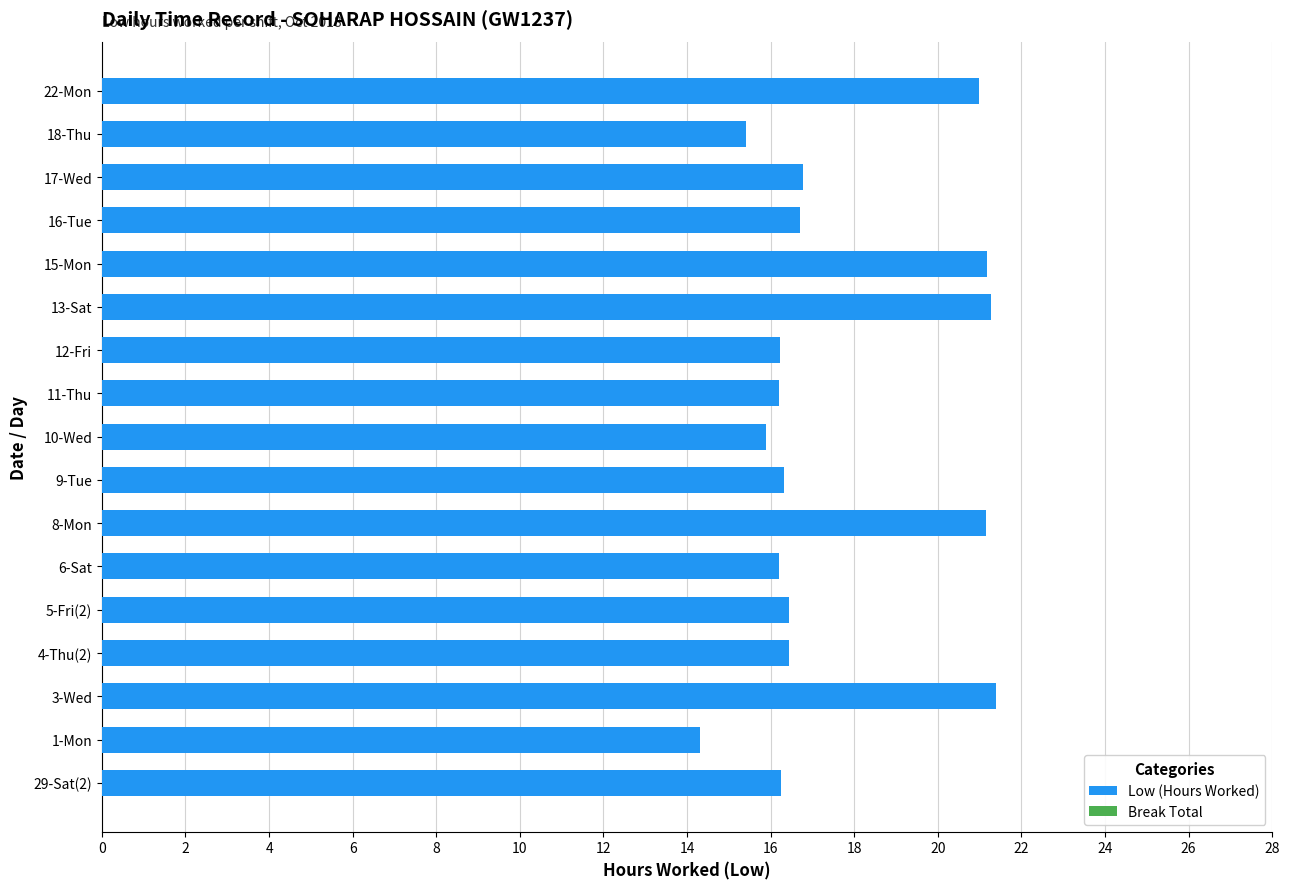

The value at 17-Wed is 16.8. True or false?

True